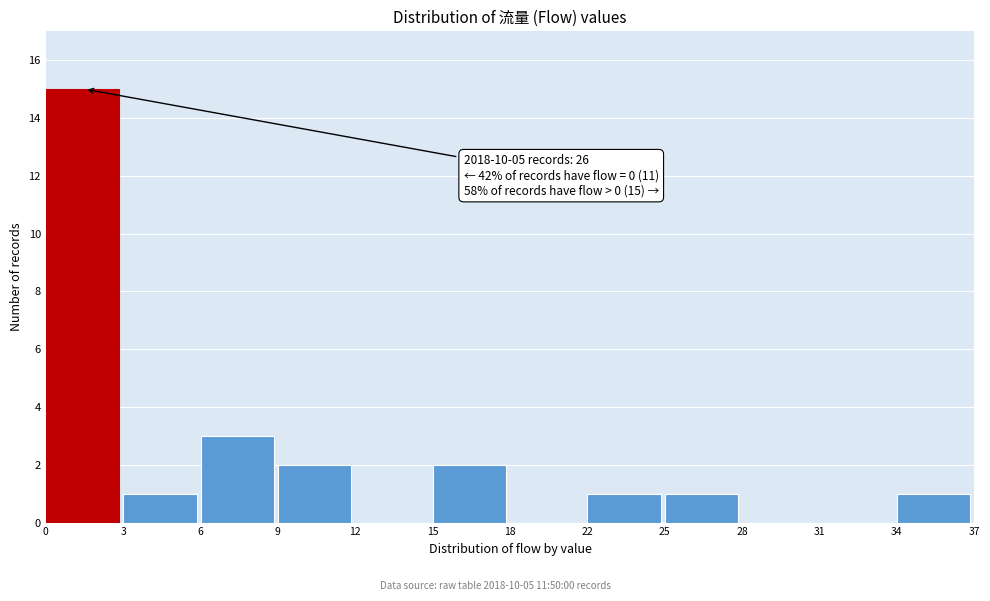

Reading left to right, list all the values displayed in this chart.

0=15	3=1	6=3	9=2	12=0	15=2	18=0	22=1	25=1	28=0	31=0	34=1